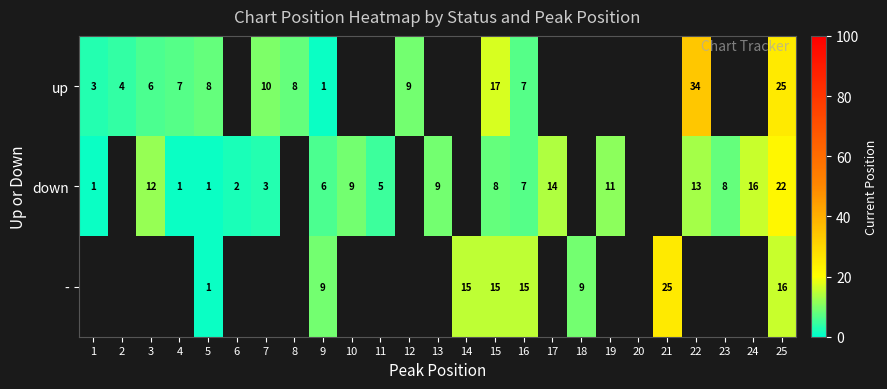

True or false: - has a value of 1.5 at 5.

False